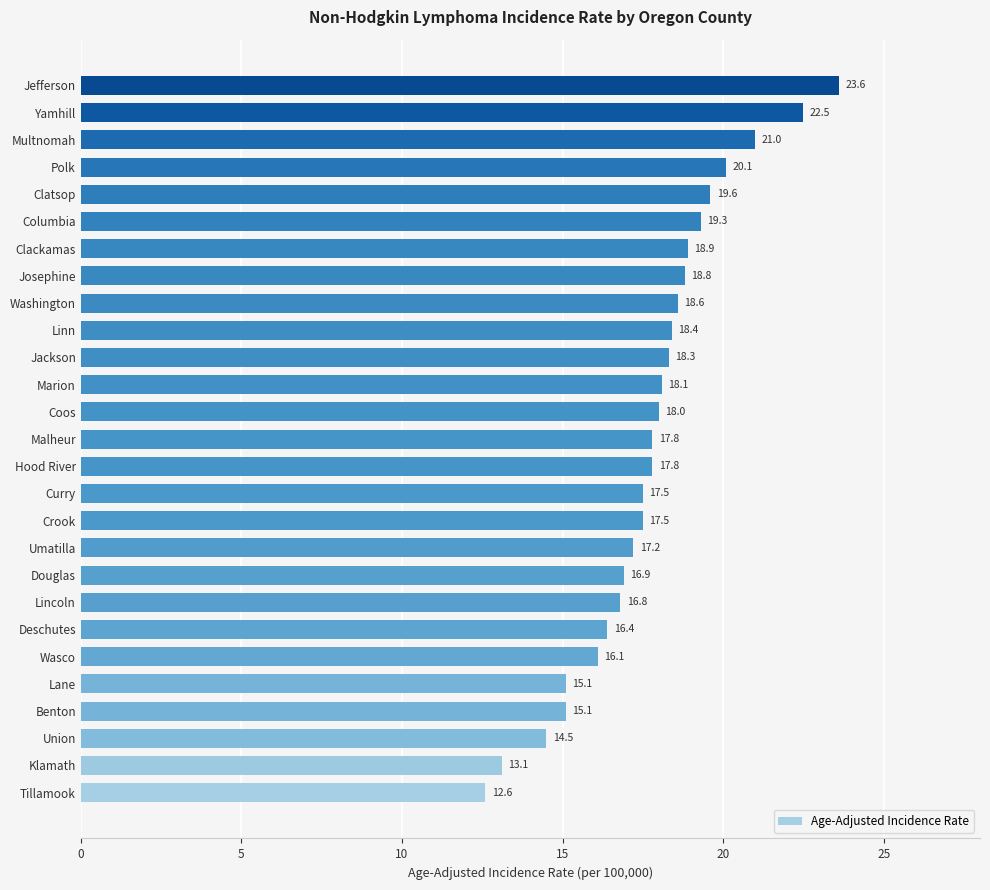

Reading bottom to top, list all the values displayed in this chart.

Tillamook=12.6	Klamath=13.1	Union=14.5	Benton=15.1	Lane=15.1	Wasco=16.1	Deschutes=16.4	Lincoln=16.8	Douglas=16.9	Umatilla=17.2	Crook=17.5	Curry=17.5	Hood River=17.8	Malheur=17.8	Coos=18.0	Marion=18.1	Jackson=18.3	Linn=18.4	Washington=18.6	Josephine=18.8	Clackamas=18.9	Columbia=19.3	Clatsop=19.6	Polk=20.1	Multnomah=21.0	Yamhill=22.5	Jefferson=23.6